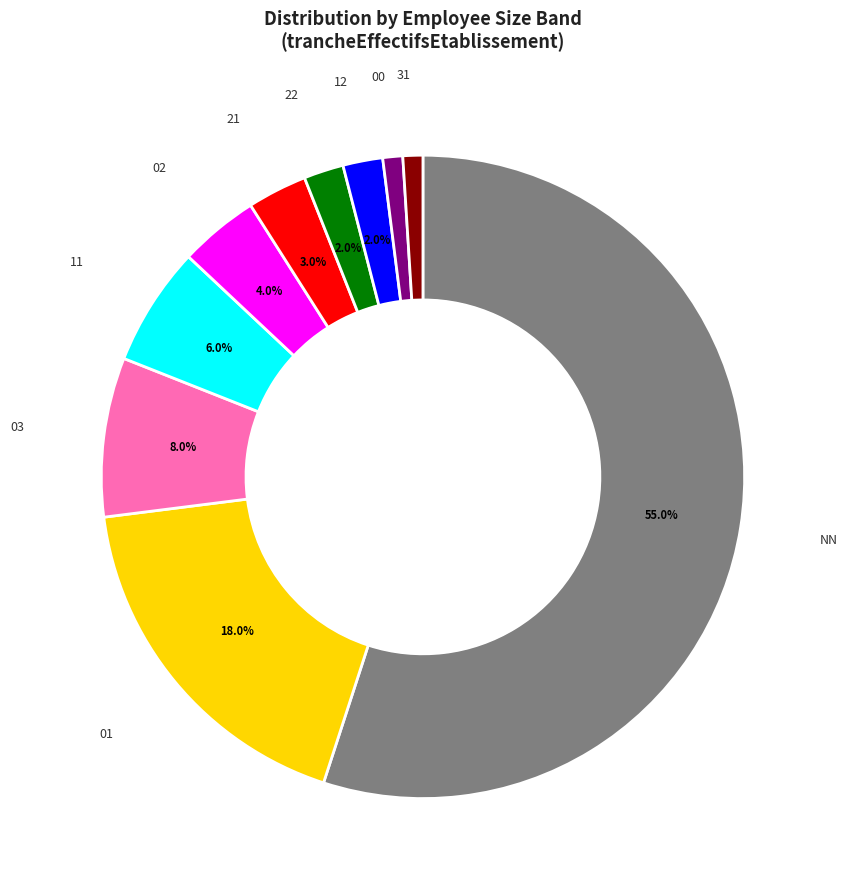

Between 00 and NN, which is larger?

NN